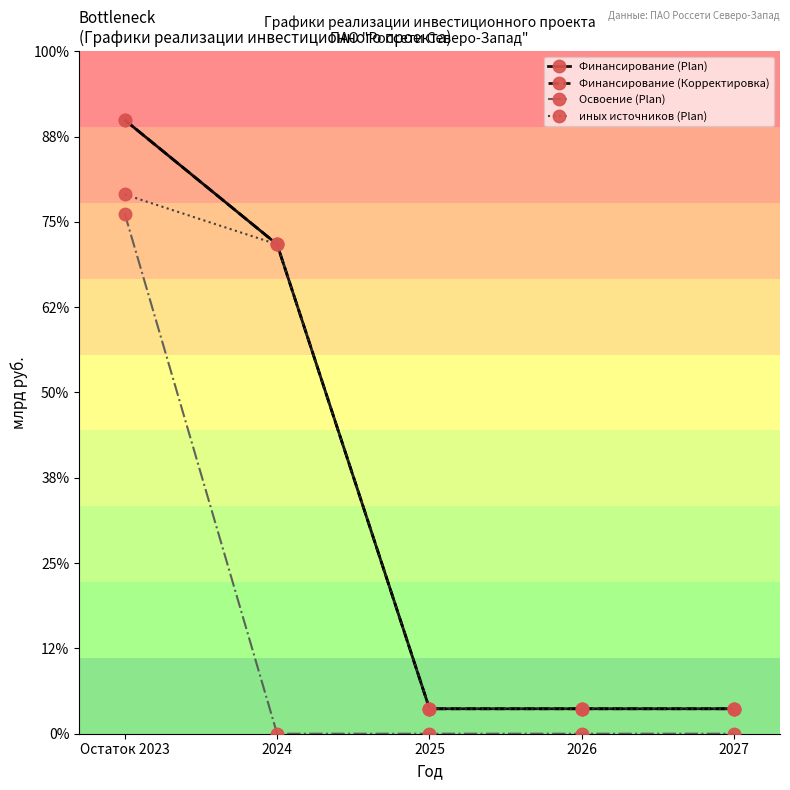

Is this an area chart (filled region under the line)?

No